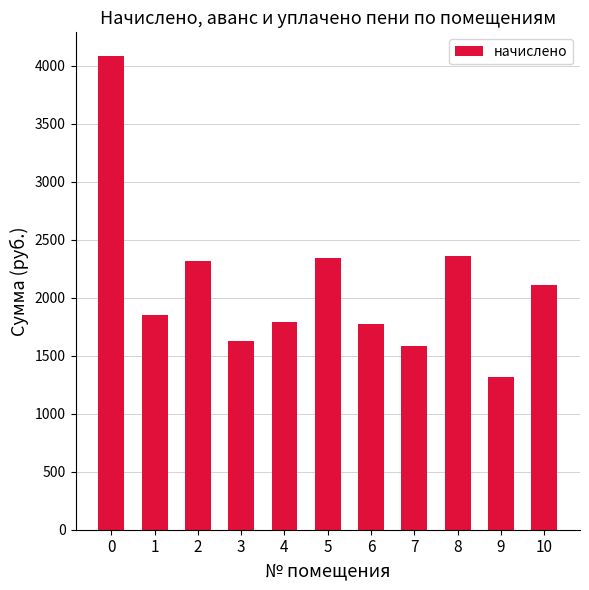

True or false: the data shows 1319.8 at 9.

True